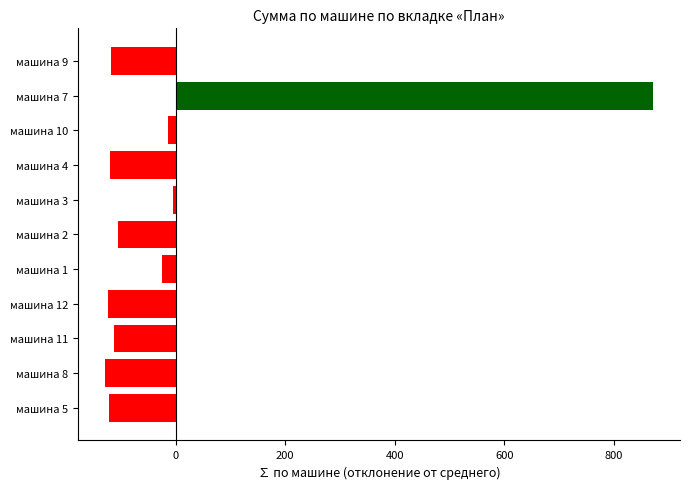

The value at машина 7 is 495.5. True or false?

False